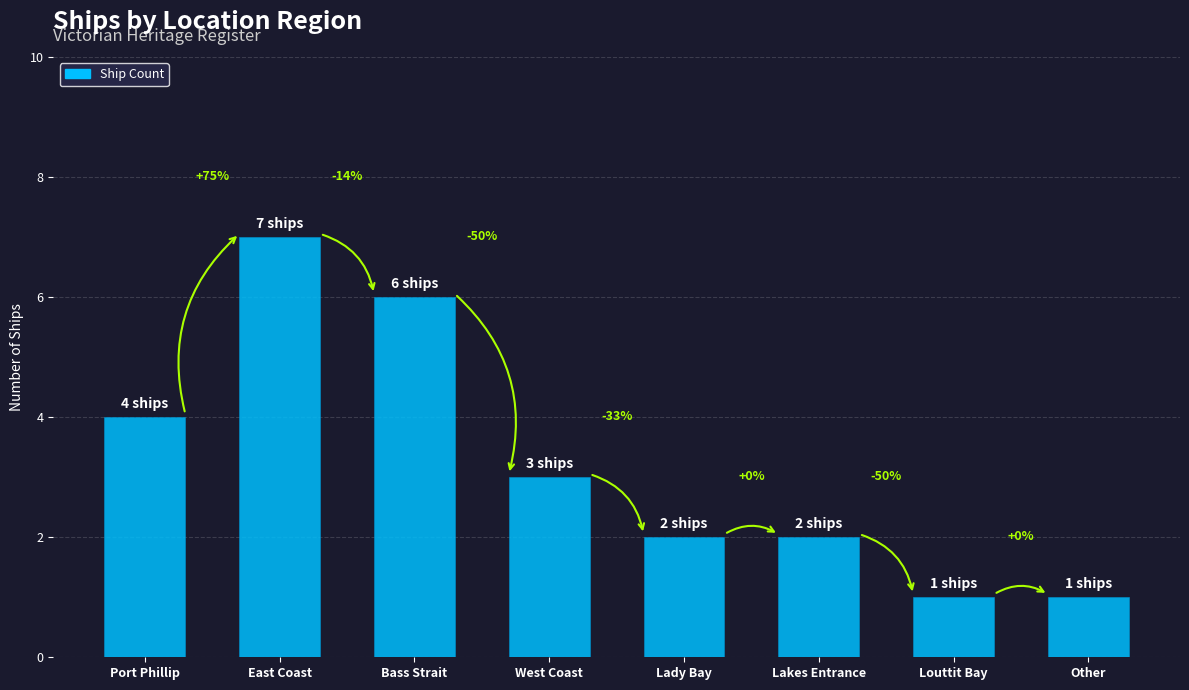

How many values are between 2 and 6?

5